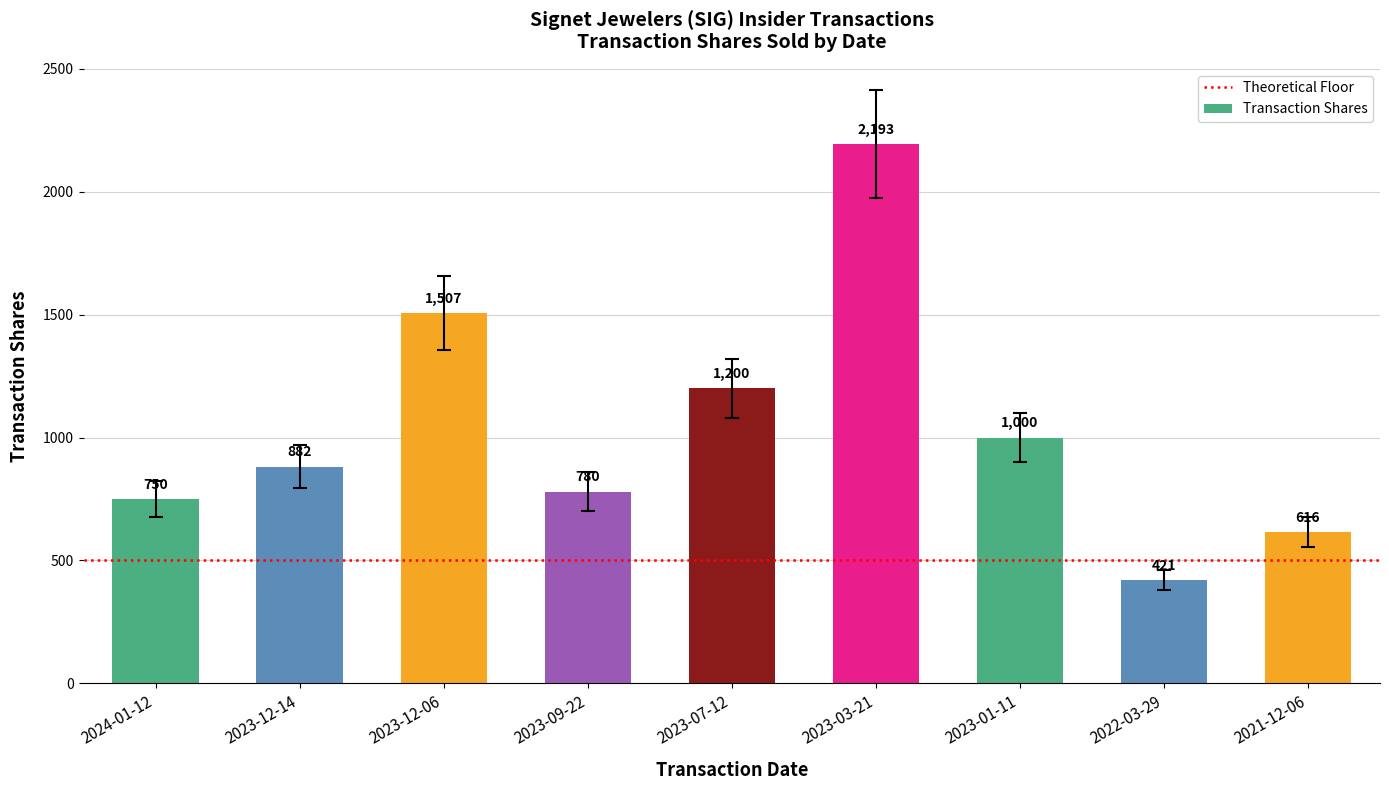

The chart shows a value of 1340 at 2023-12-14. True or false?

False